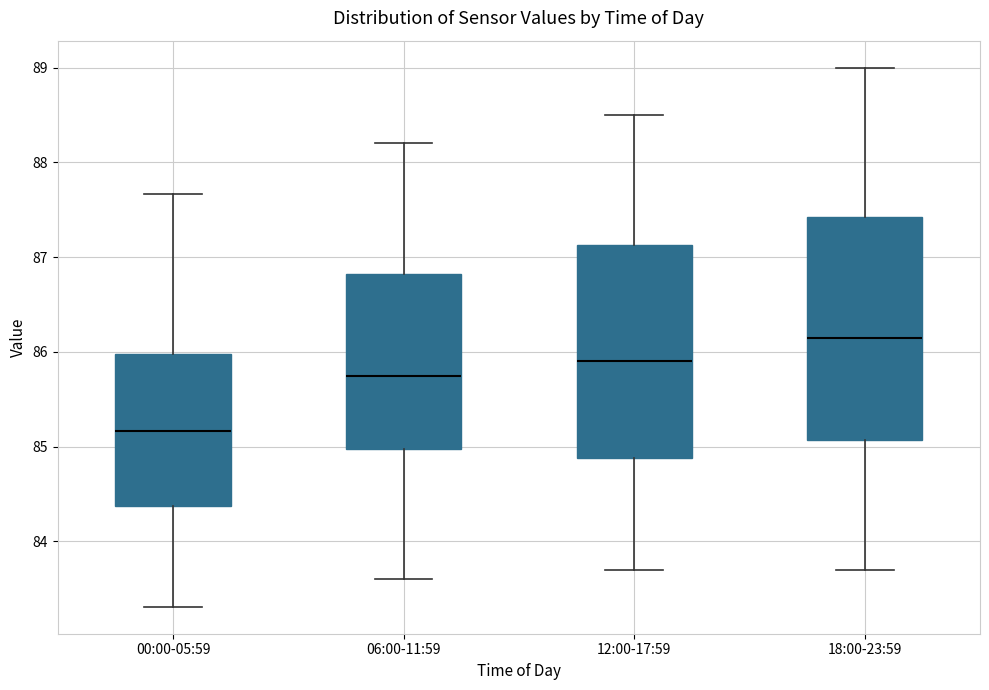

Which box's median line is the lowest?

00:00-05:59